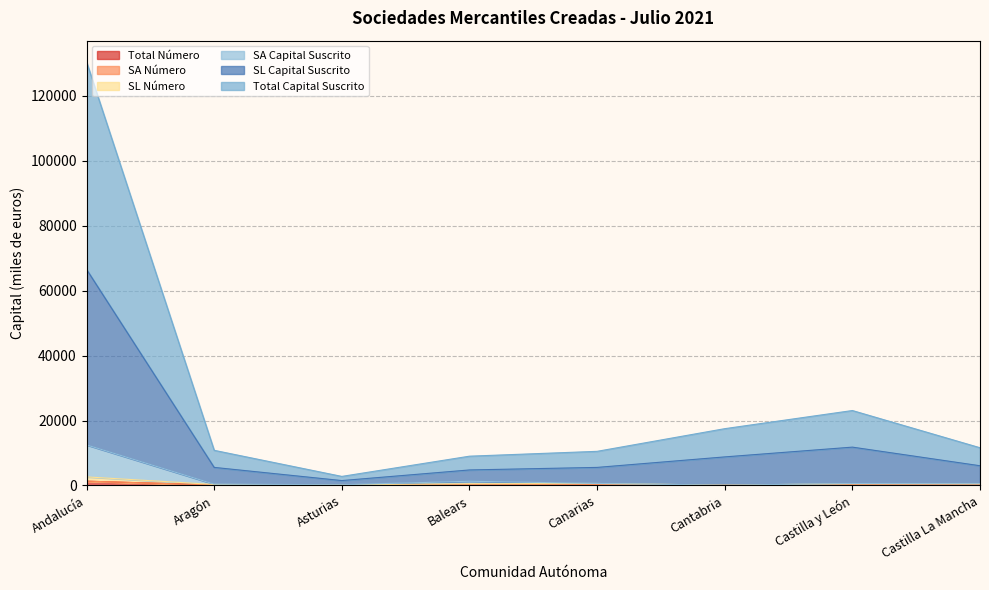

Does the chart have visible grid lines?

Yes